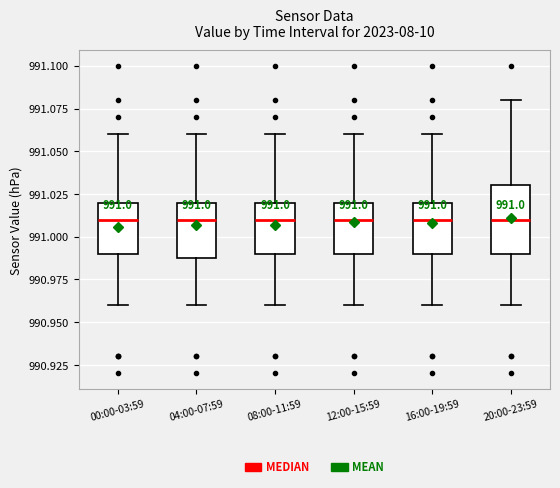

Which box is the tallest, from its lower edge to its upper edge?

20:00-23:59